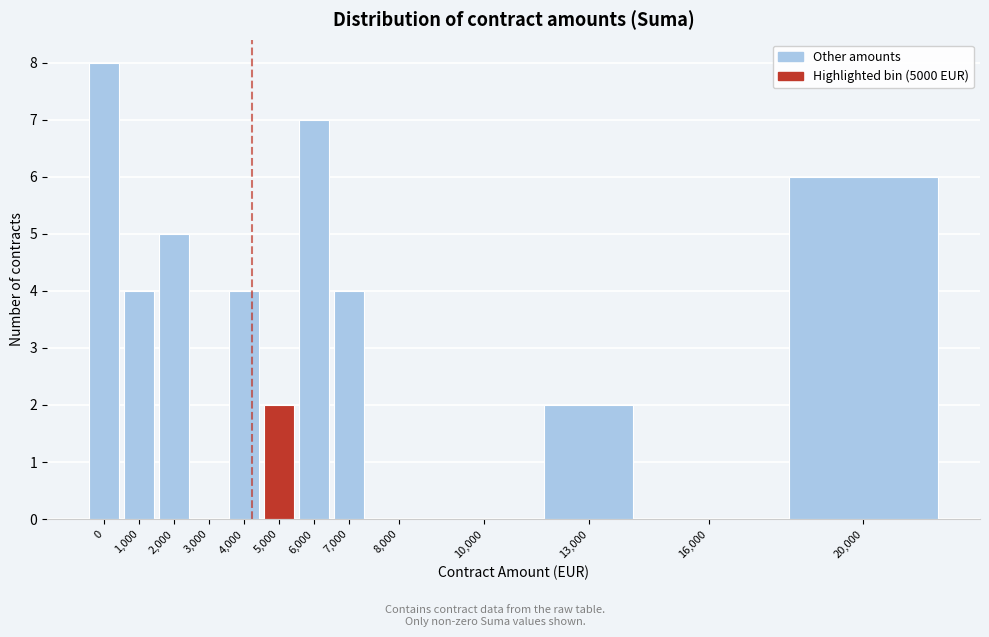

Reading left to right, list all the values displayed in this chart.

0=8	1,000=4	2,000=5	3,000=0	4,000=4	5,000=2	6,000=7	7,000=4	8,000=0	10,000=0	13,000=2	16,000=0	20,000=6